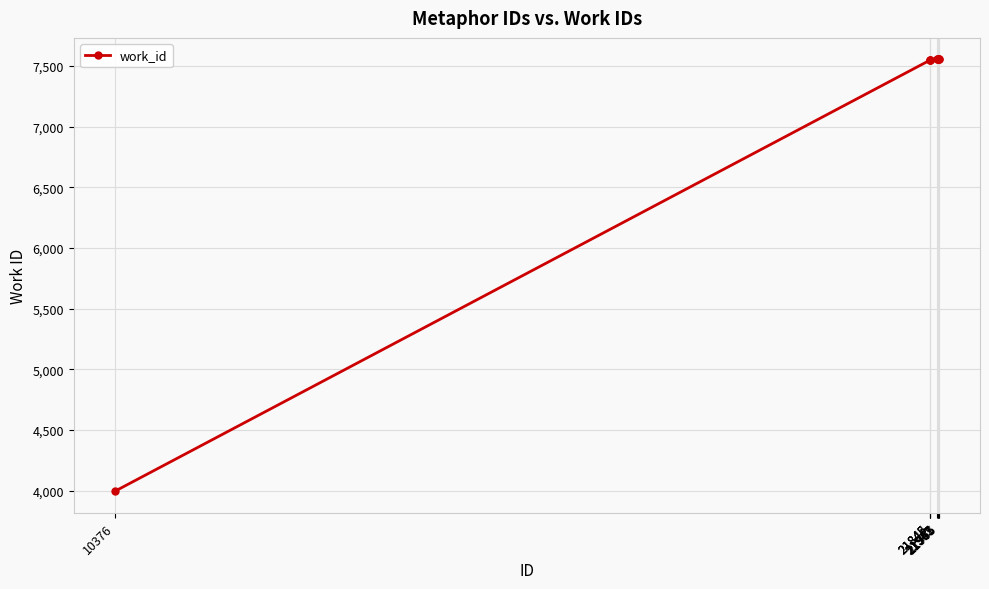

How many series are shown in this chart?

1